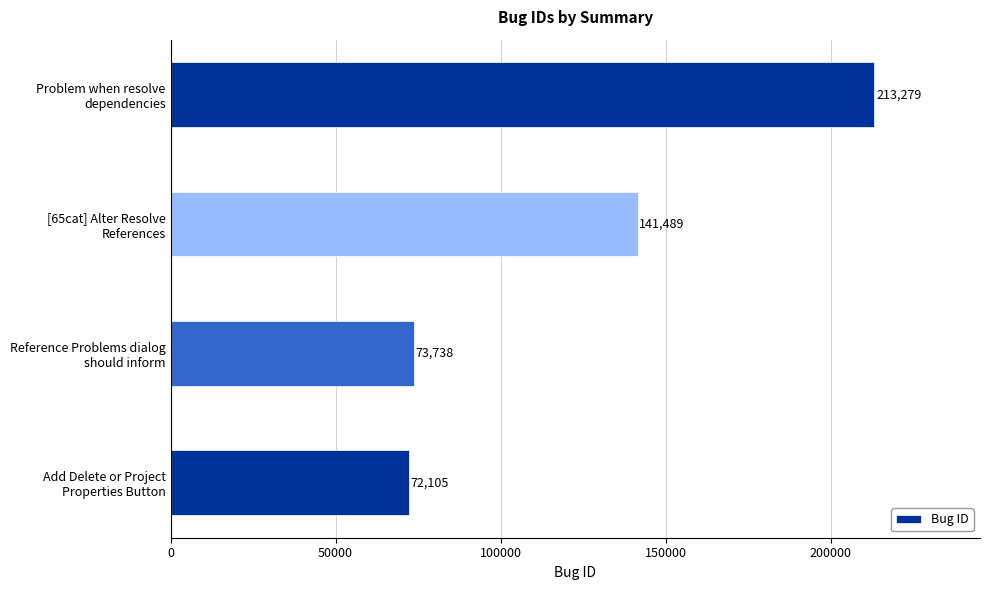

What is the maximum value shown in the chart?

213279